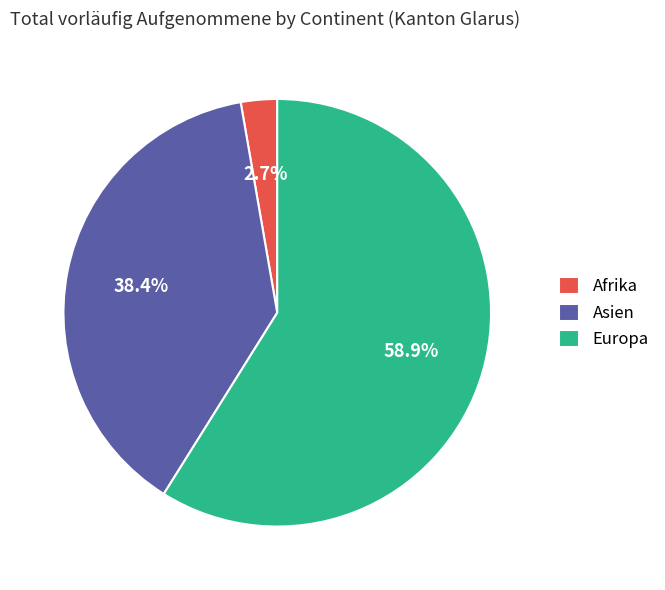

True or false: Asien accounts for 49% of the total.

False